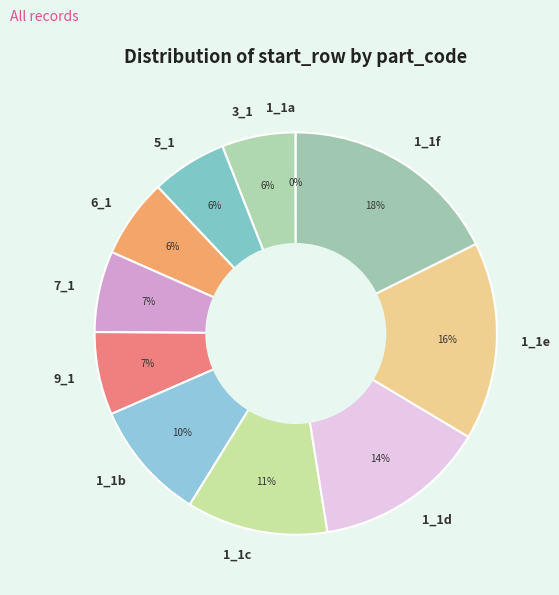

Is the sum of 1_1b and 1_1d greater than half?

No